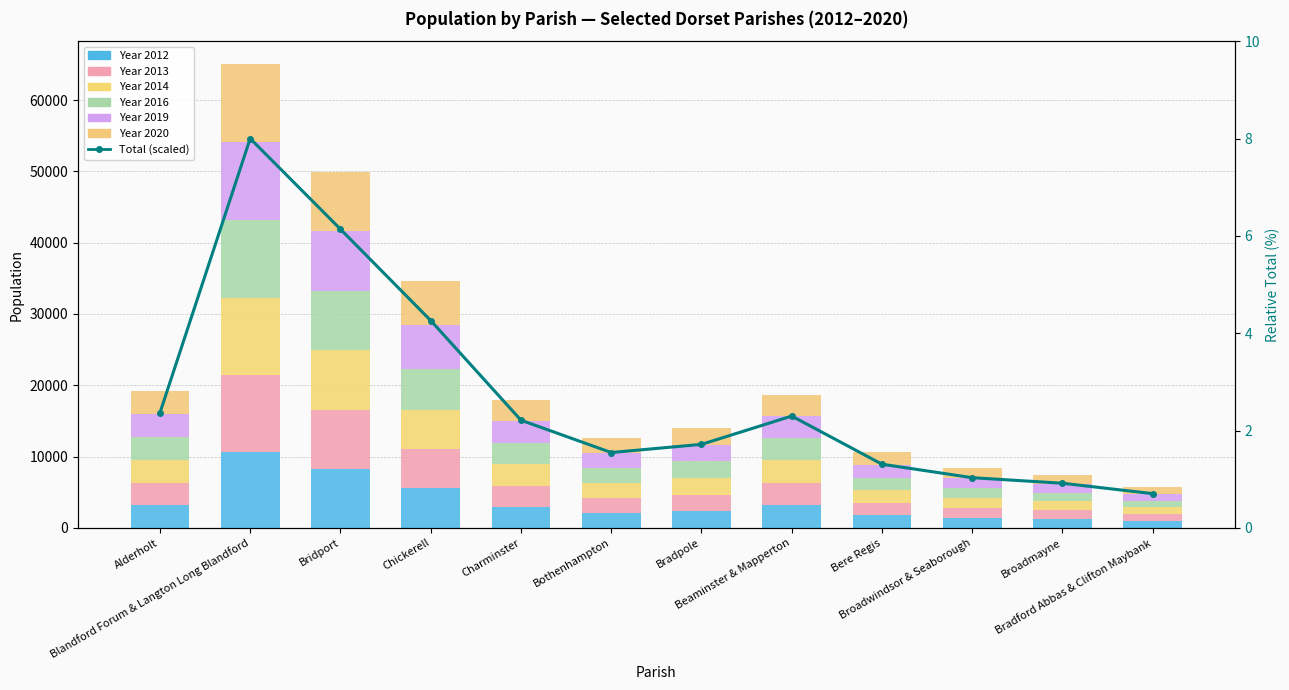

What position from the right is Broadwindsor & Seaborough?

3